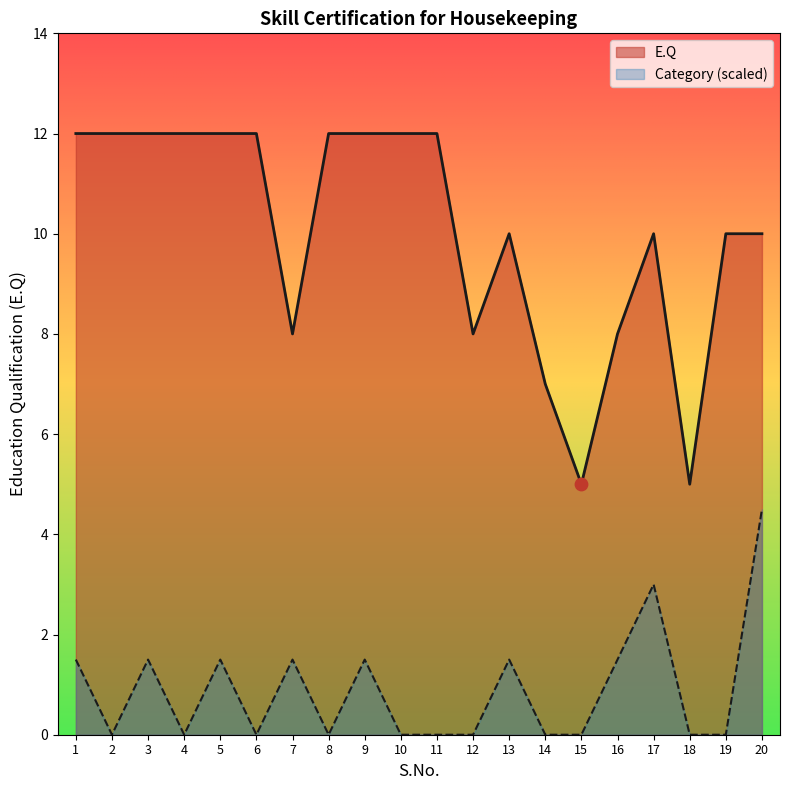

What are all the series names shown in the legend?

E.Q, Category (scaled)